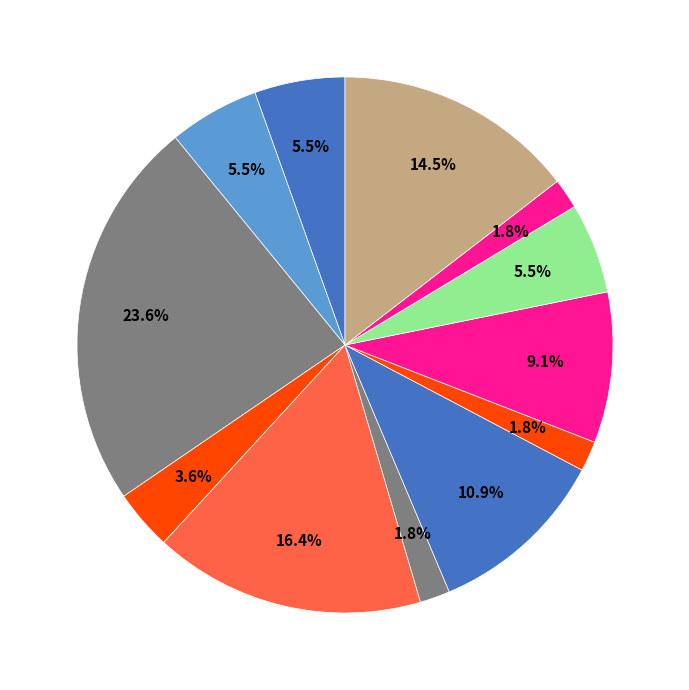

Does any single category account for the majority?

No